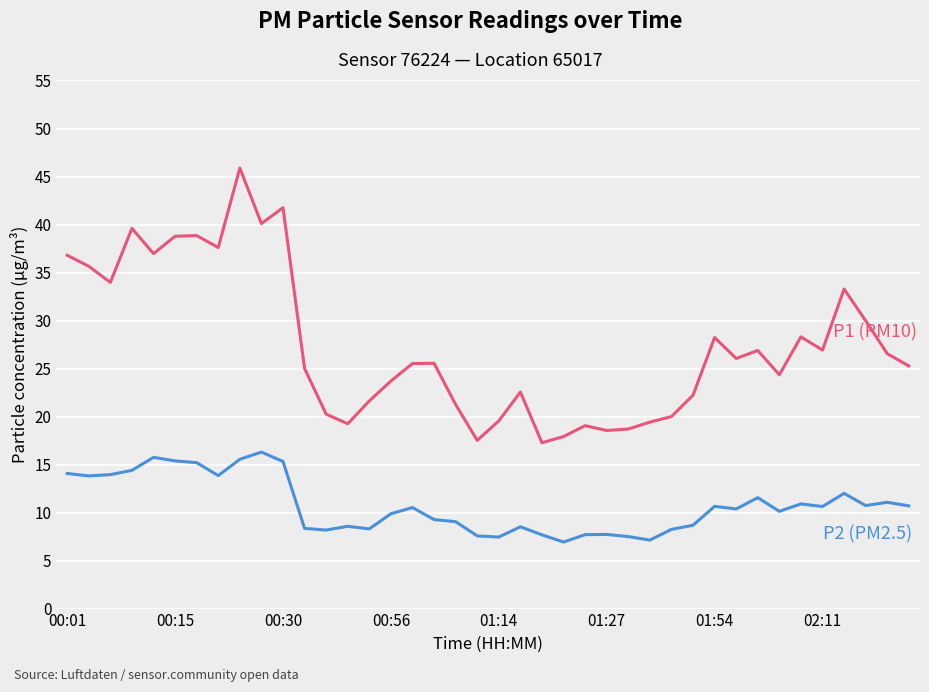

What is the smallest value displayed?

6.9